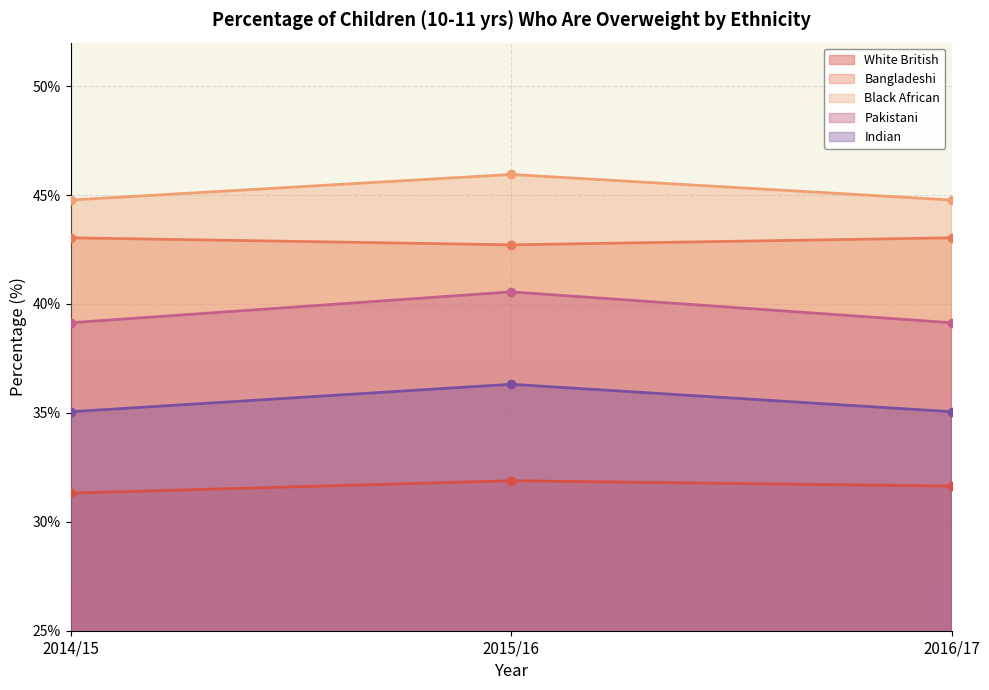

Which series changed the most between 2014/15 and 2016/17?

White British